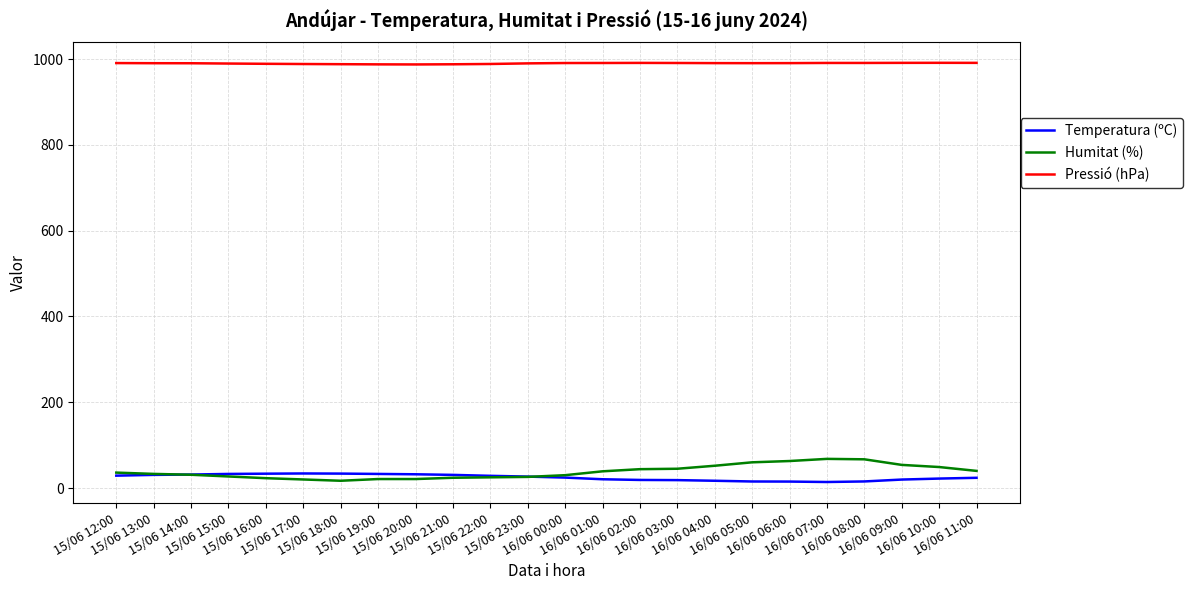

What are all the series names shown in the legend?

Temperatura (ºC), Humitat (%), Pressió (hPa)